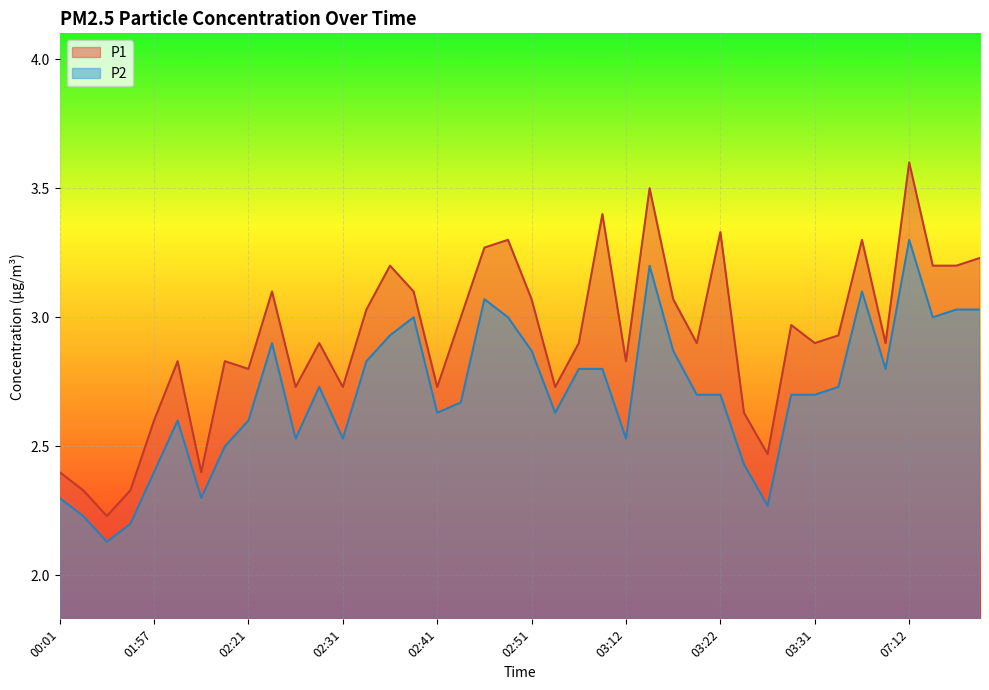

What is the lowest value of the P1 series?

2.2